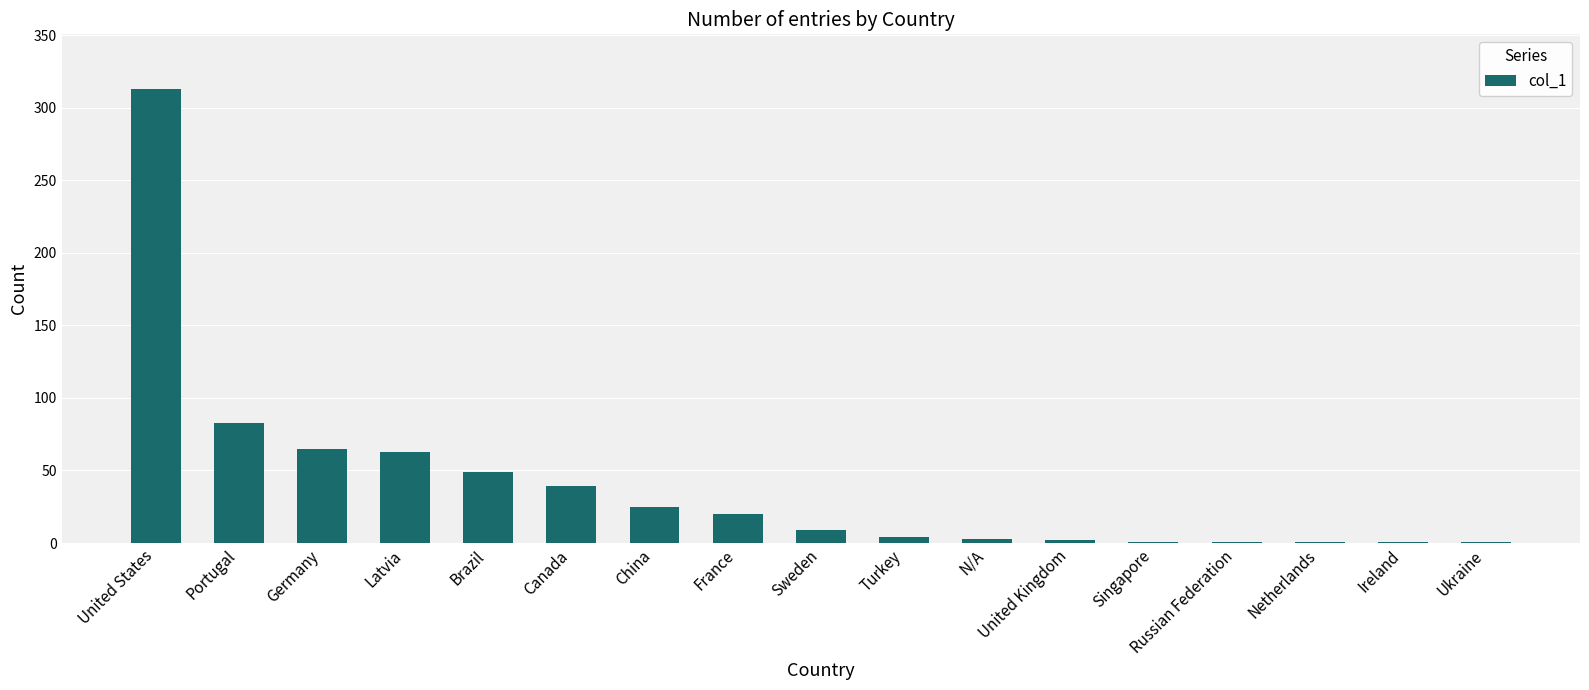

What is the sum of all values?

680